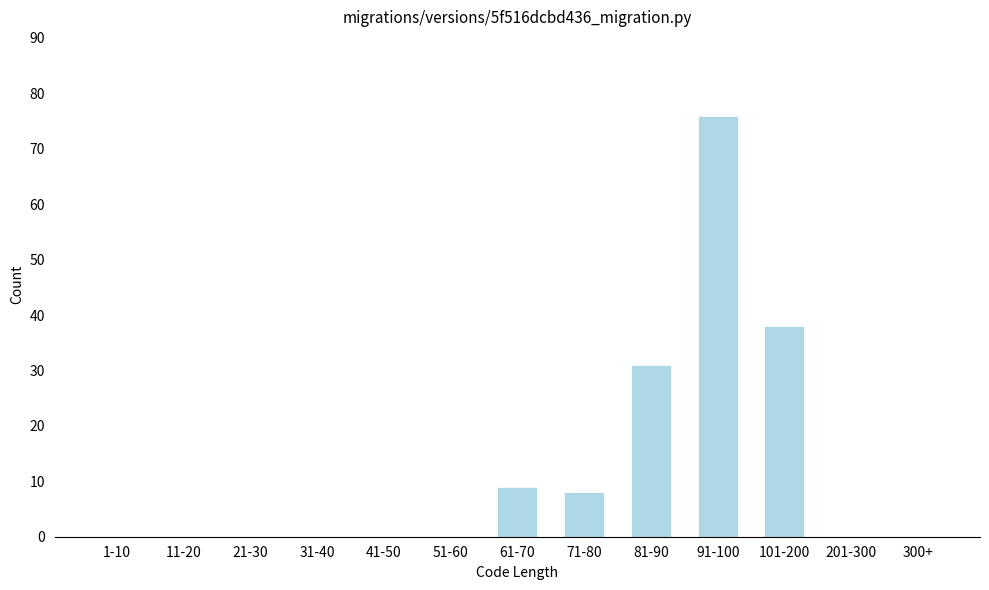

Reading left to right, extract all data points from this chart.

1-10=0	11-20=0	21-30=0	31-40=0	41-50=0	51-60=0	61-70=9	71-80=8	81-90=31	91-100=76	101-200=38	201-300=0	300+=0